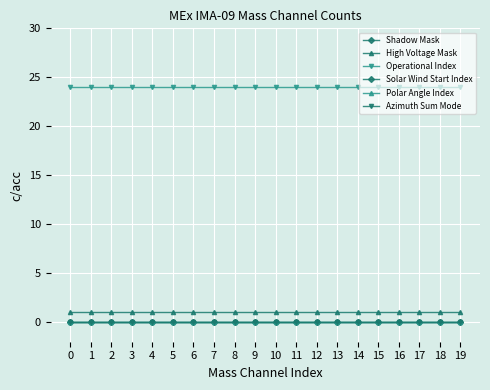

The value of Polar Angle Index at 0 is 0. True or false?

True